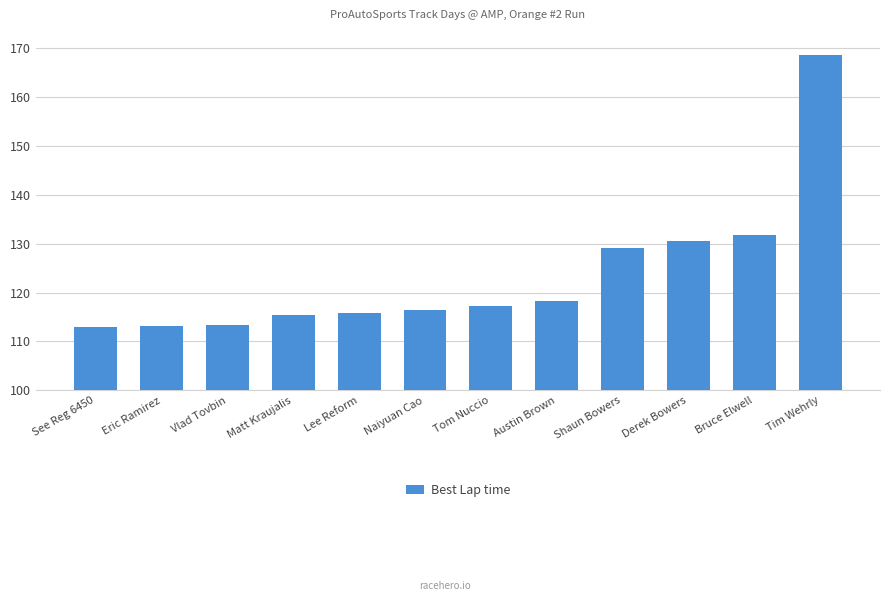

The value at Tom Nuccio is 176.4. True or false?

False